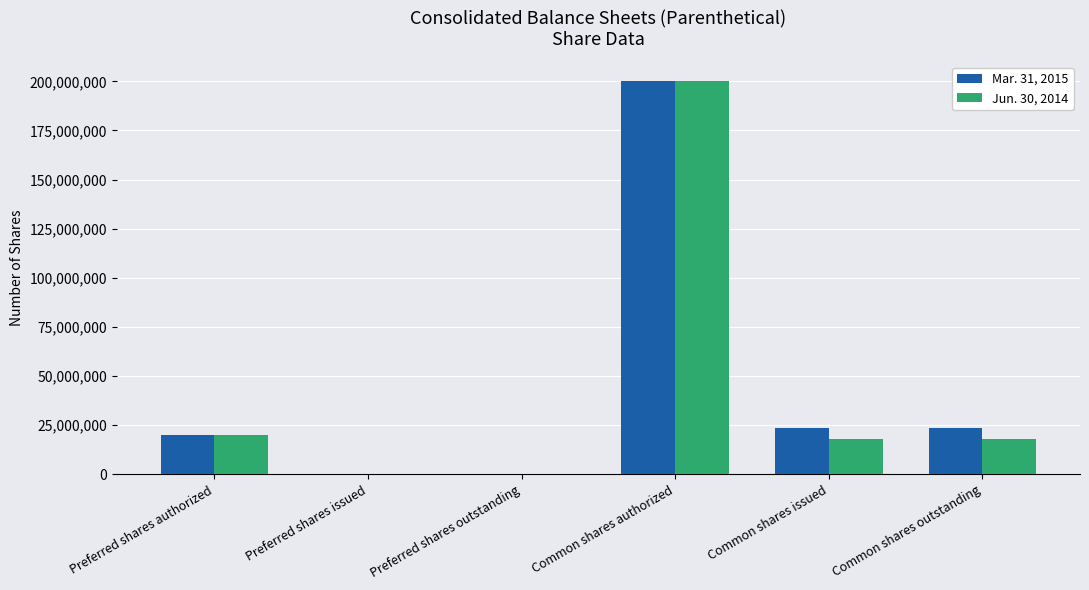

The Mar. 31, 2015 series shows 200000000 at Common shares authorized. True or false?

True